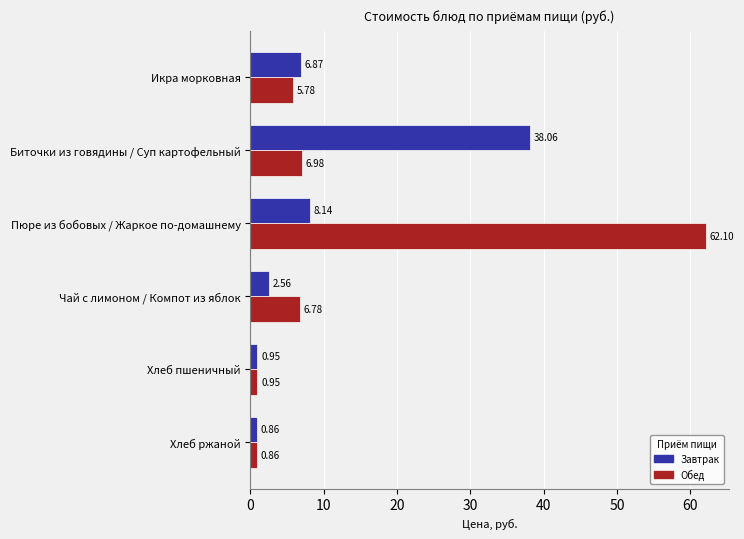

At which label does Завтрак reach its minimum?

Хлеб ржаной